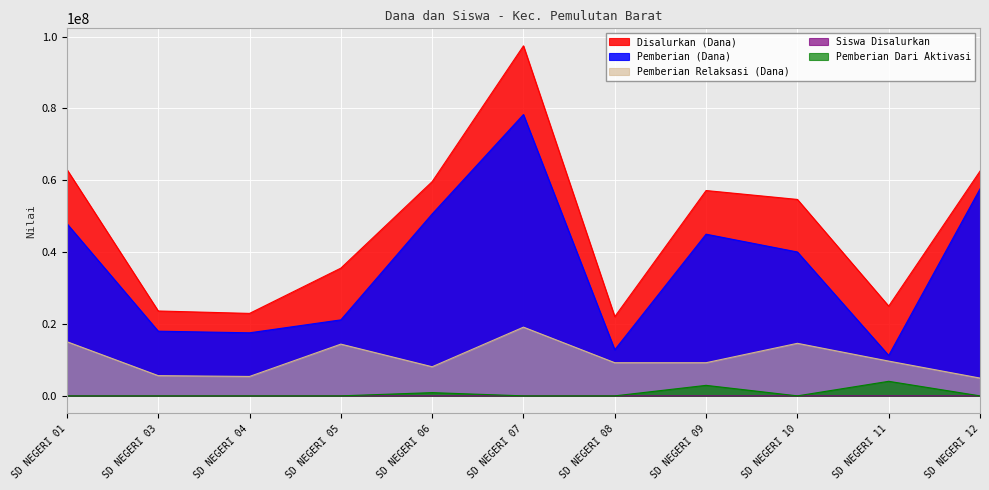

List the labels in order of Pemberian Dari Aktivasi value, smallest first.

SD NEGERI 01, SD NEGERI 03, SD NEGERI 04, SD NEGERI 05, SD NEGERI 07, SD NEGERI 08, SD NEGERI 10, SD NEGERI 12, SD NEGERI 06, SD NEGERI 09, SD NEGERI 11